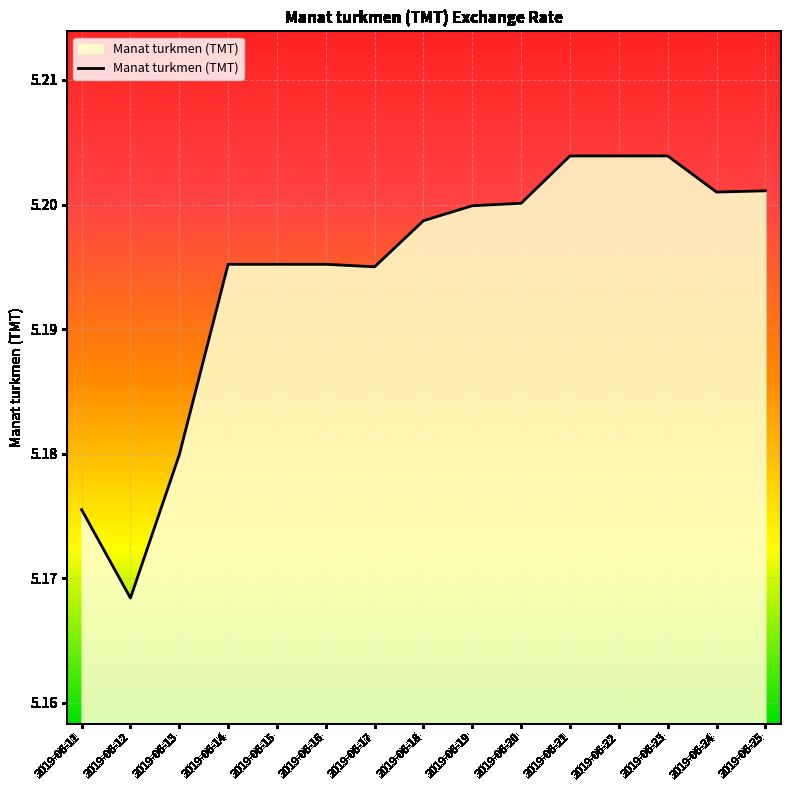

Is it true that the value at 2019-06-12 is 1.5?

False